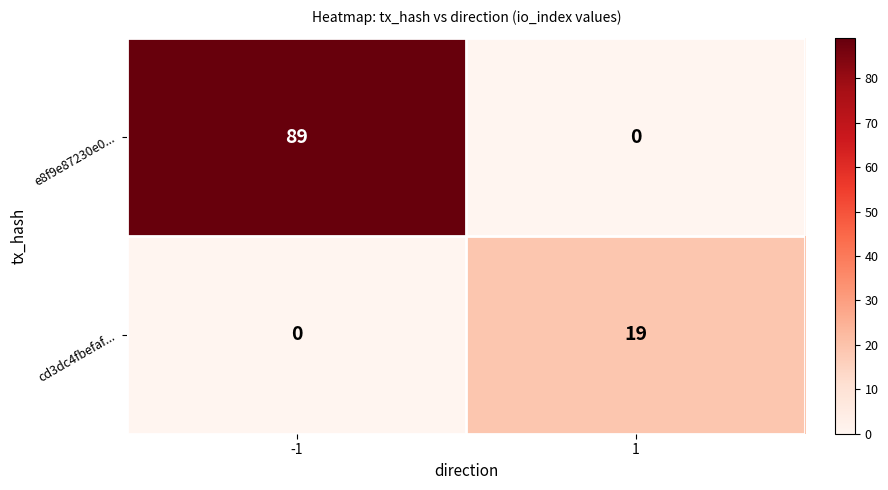

At 1, list the series in order from largest to smallest.

cd3dc4fbefaf..., e8f9e87230e0...